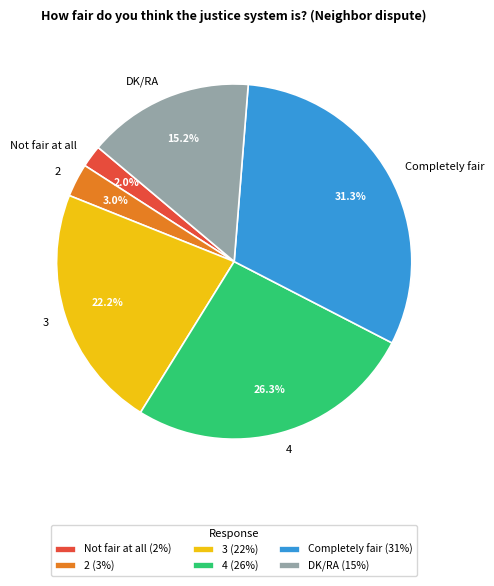

Which category has the biggest portion of the pie?

Completely fair